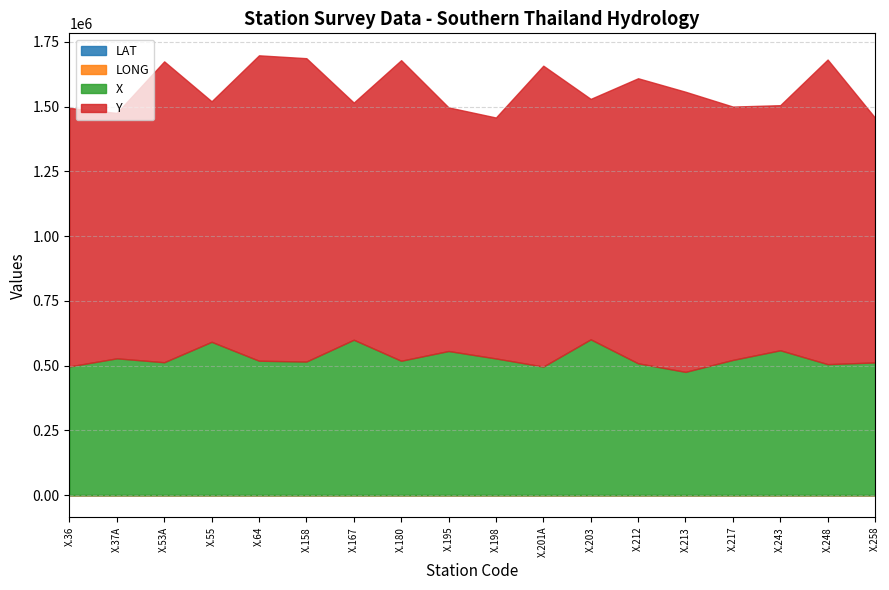

How many lines are shown in the chart?

4